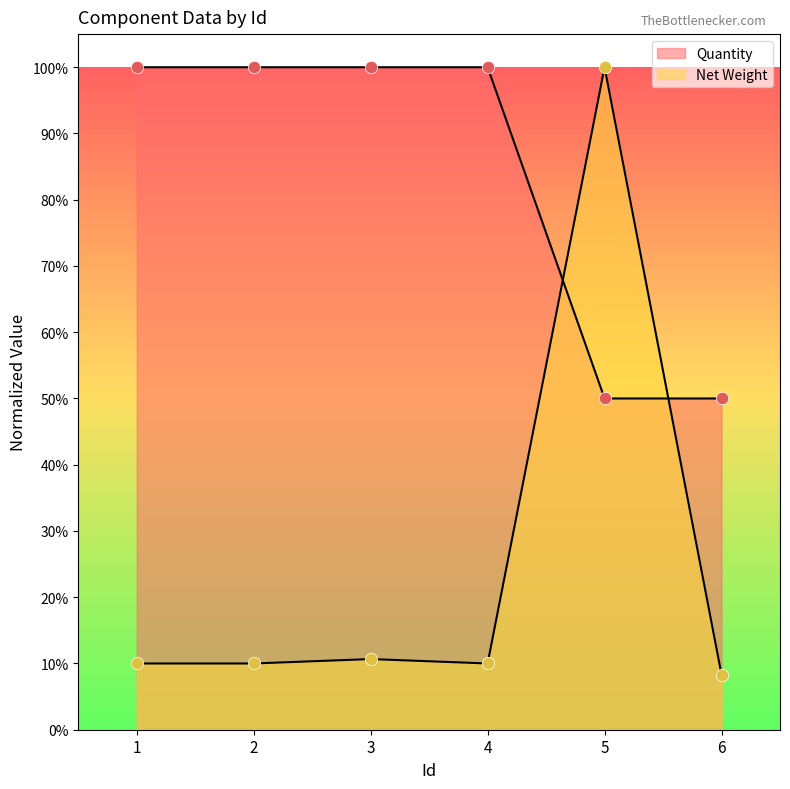

Which series reaches the maximum Y coordinate?

Quantity